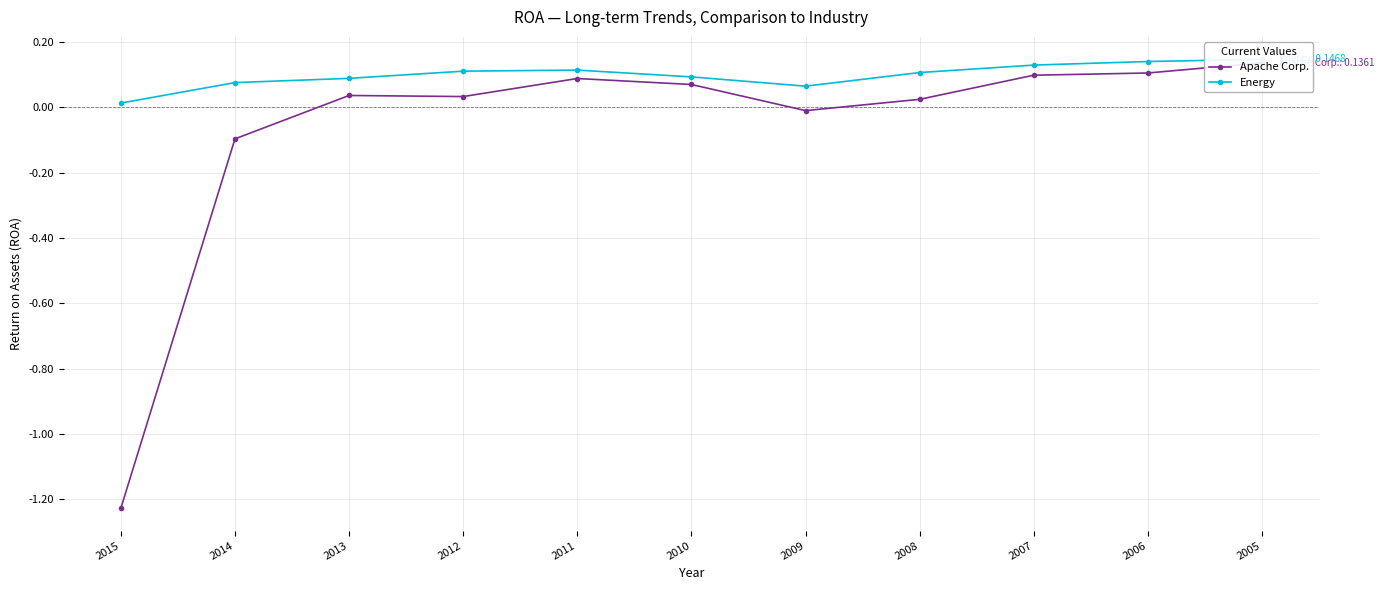

How many values in the Apache Corp. series exceed 0?

8